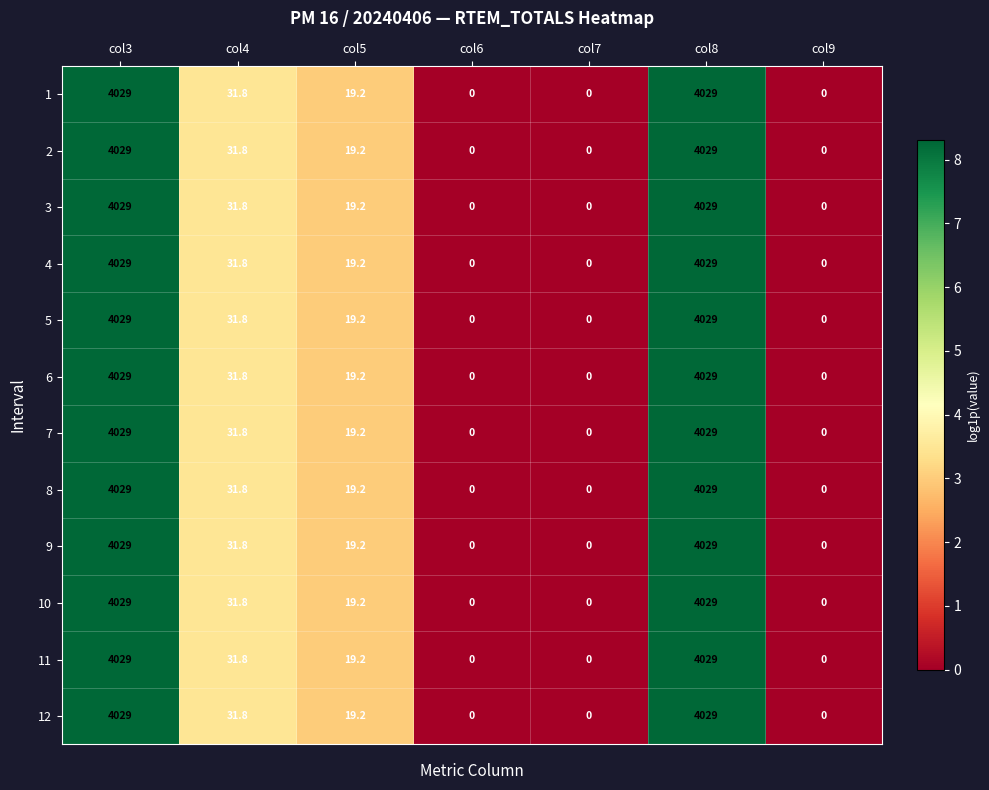

What is the difference between the maximum and minimum values in the 7 series?

4029.0